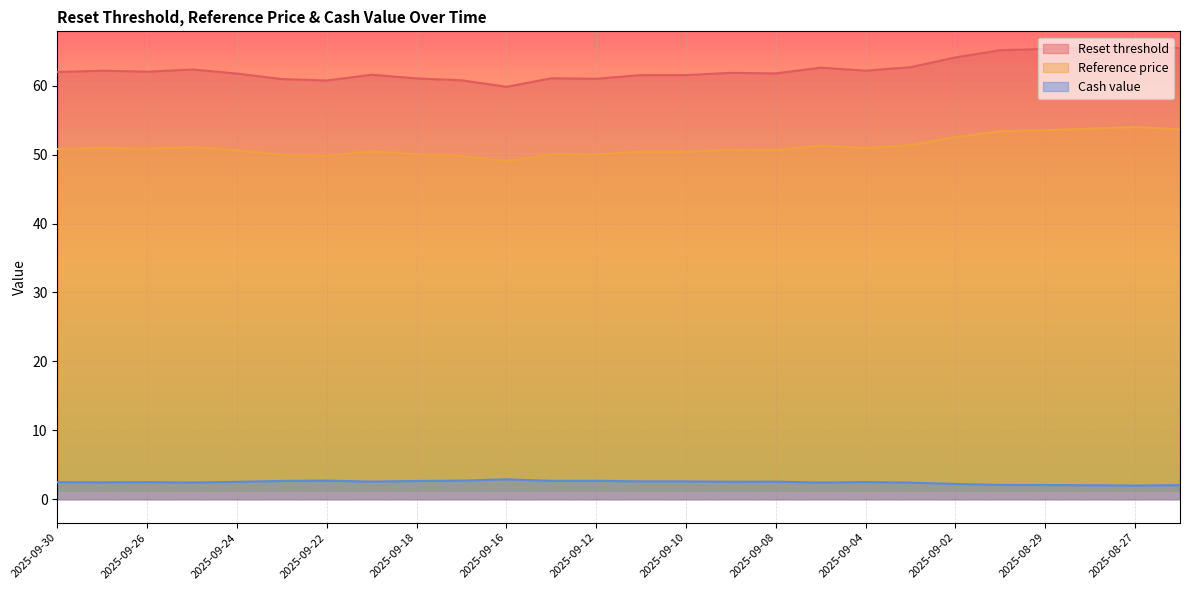

Which has a higher value, 2025-09-18 or 2025-09-08?

2025-09-08